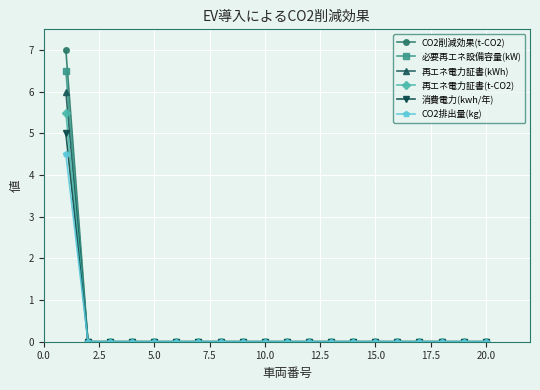

Which series has the widest spread of values?

CO2削減効果(t-CO2)